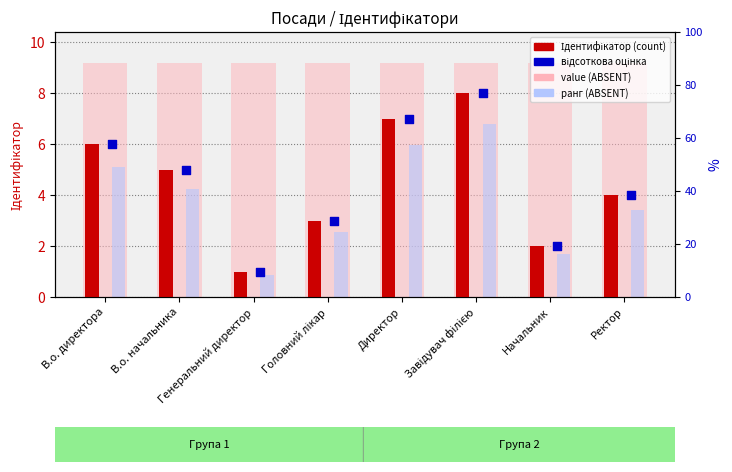

Which series reaches the maximum Y coordinate?

value (ABSENT)